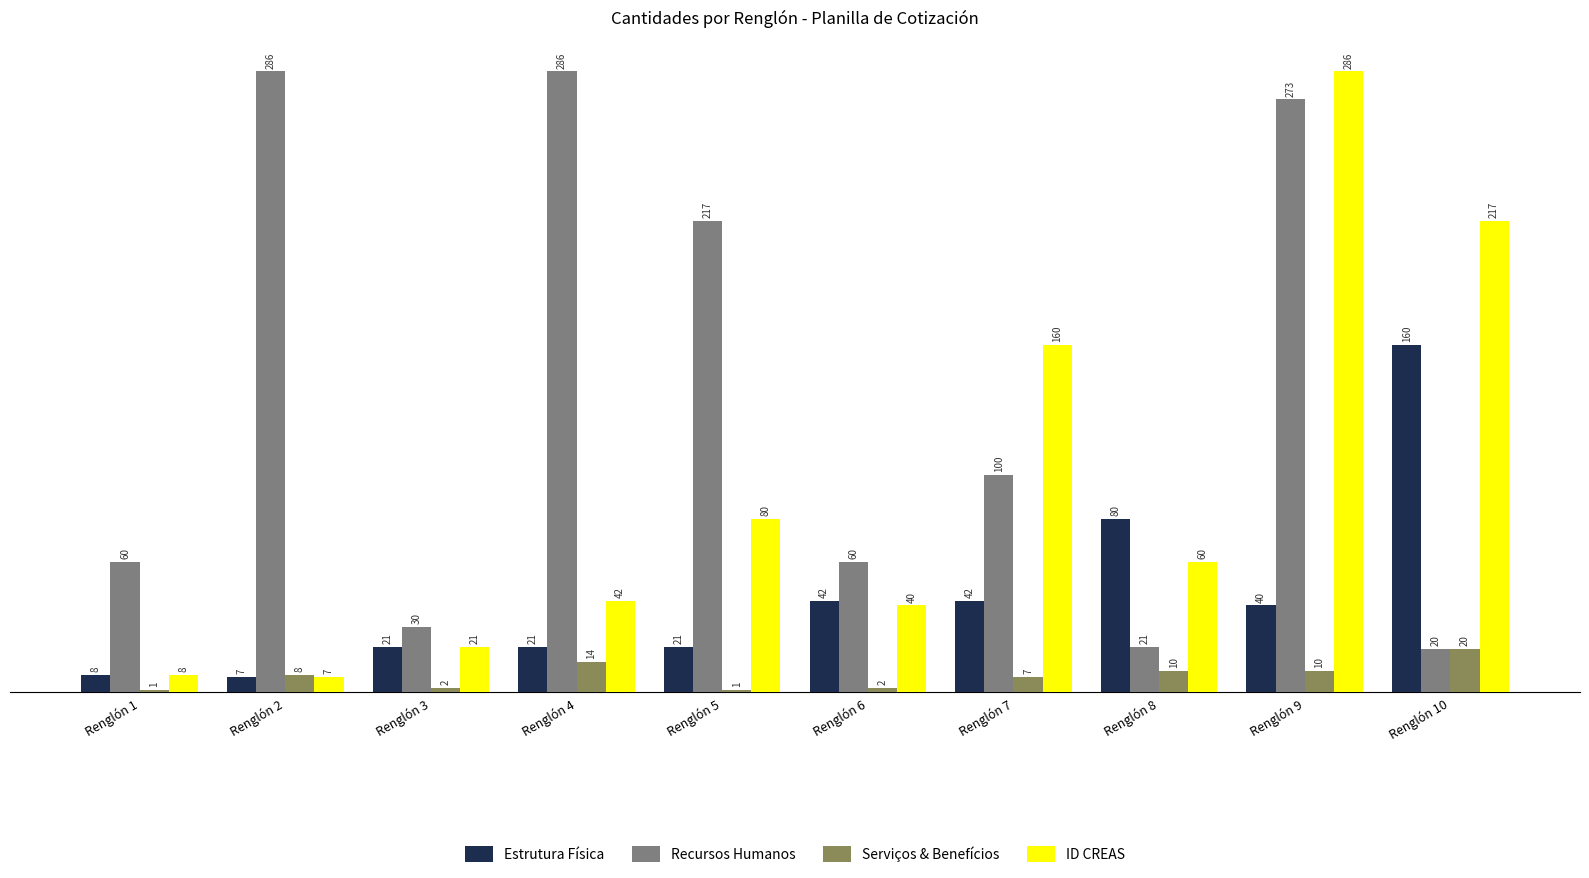

The ID CREAS series shows 27 at Renglón 6. True or false?

False